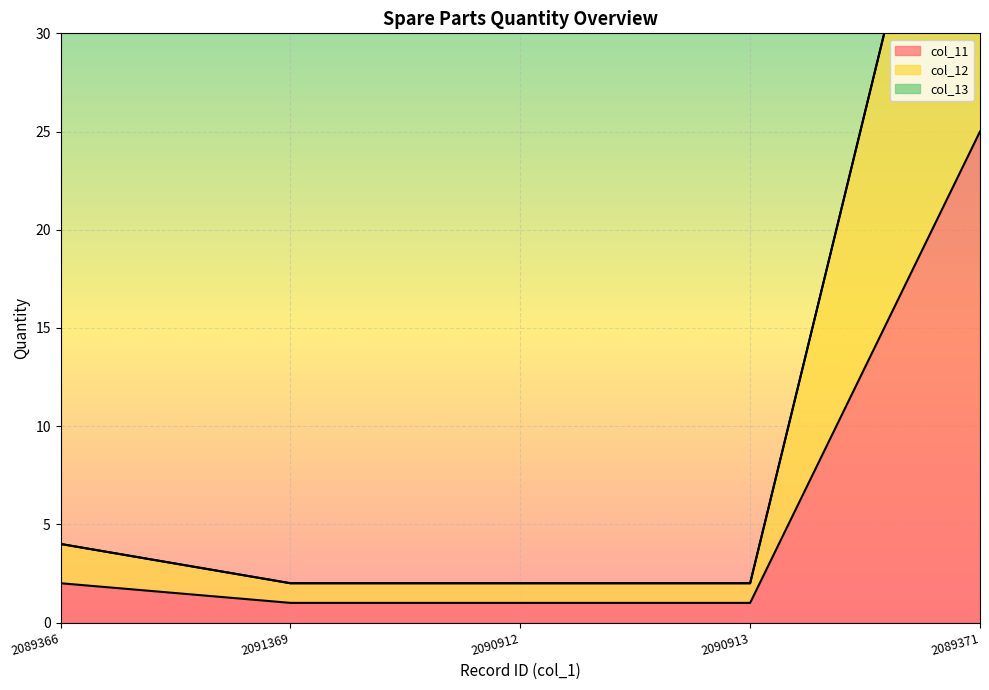

True or false: col_11 has a value of 1 at 2090913.

True